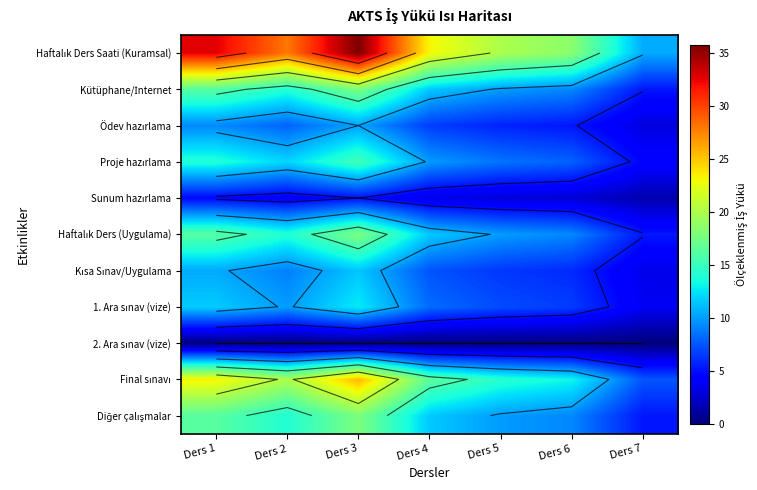

Rank the categories by Kısa Sınav/Uygulama value from lowest to highest.

Ders 7, Ders 6, Ders 5, Ders 4, Ders 2, Ders 1, Ders 3